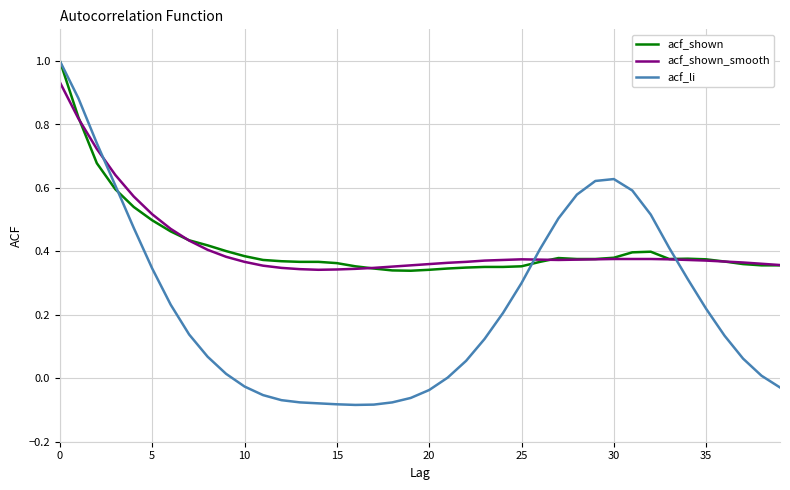

Count the acf_shown_smooth values in the range 0 to 1.

40